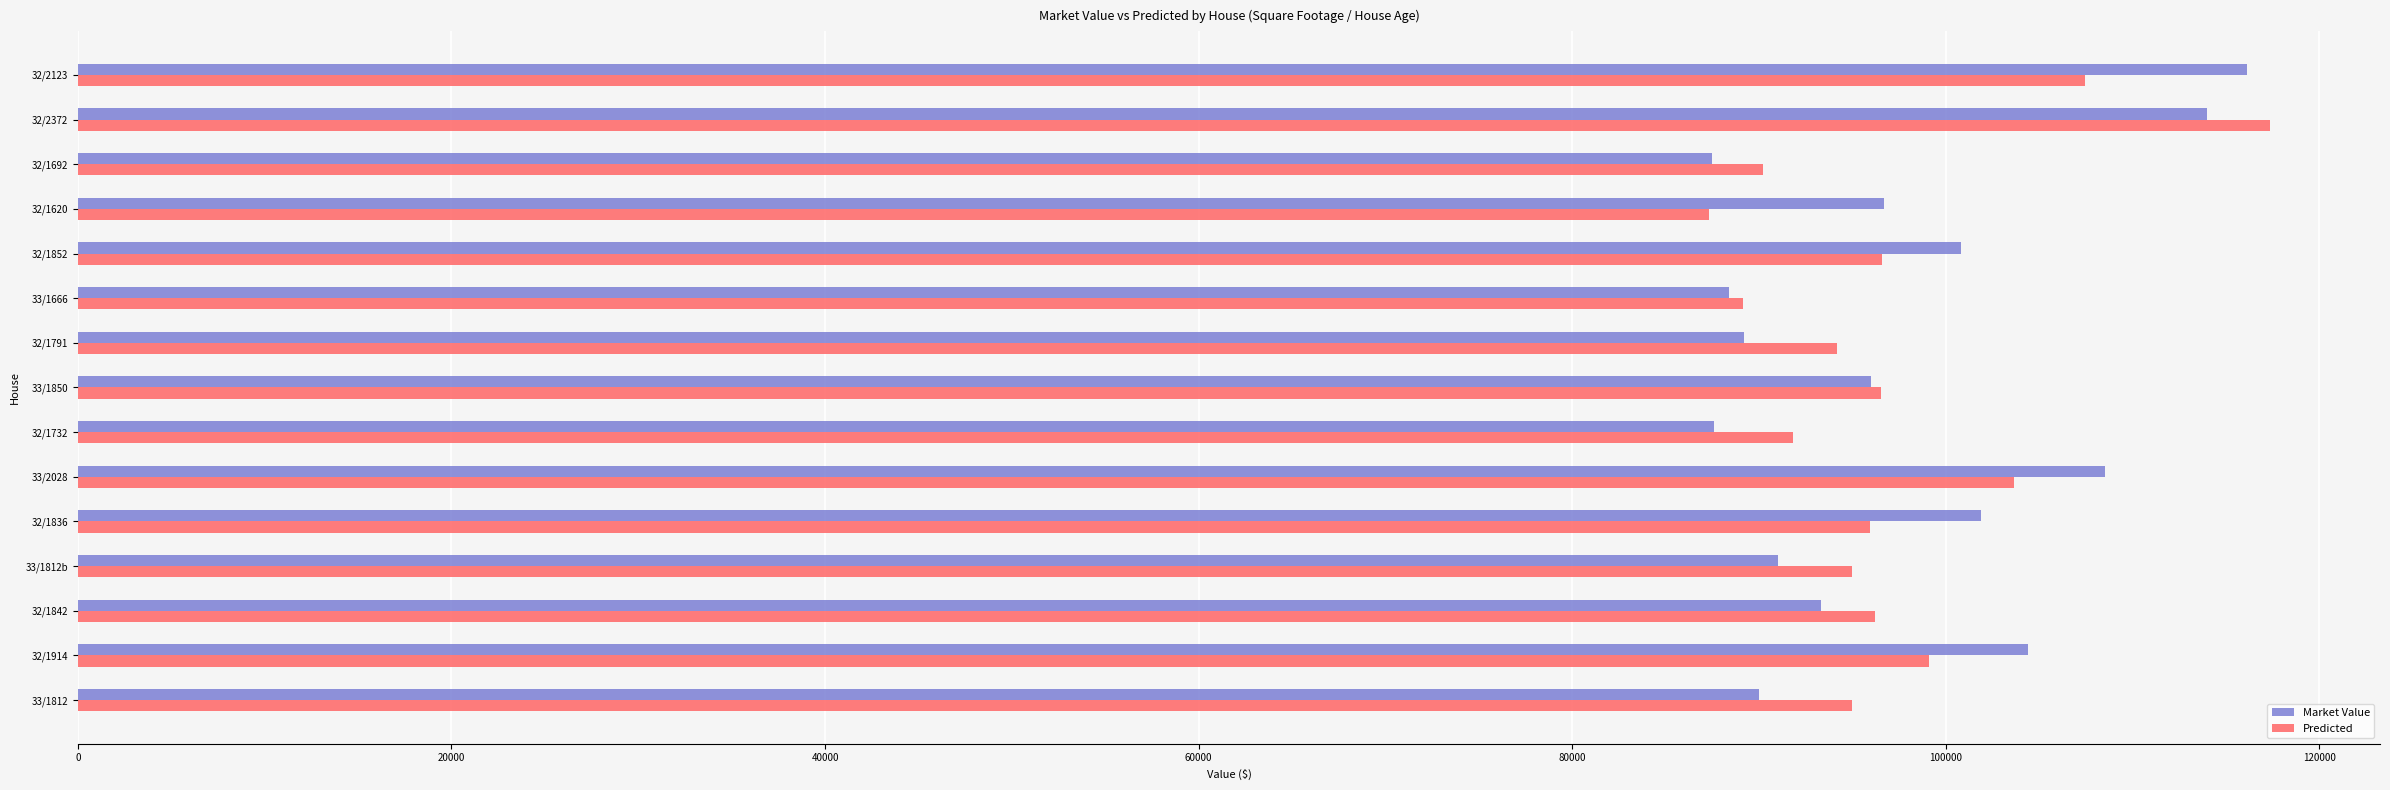

At which category is the sum across all series the highest?

32/2372